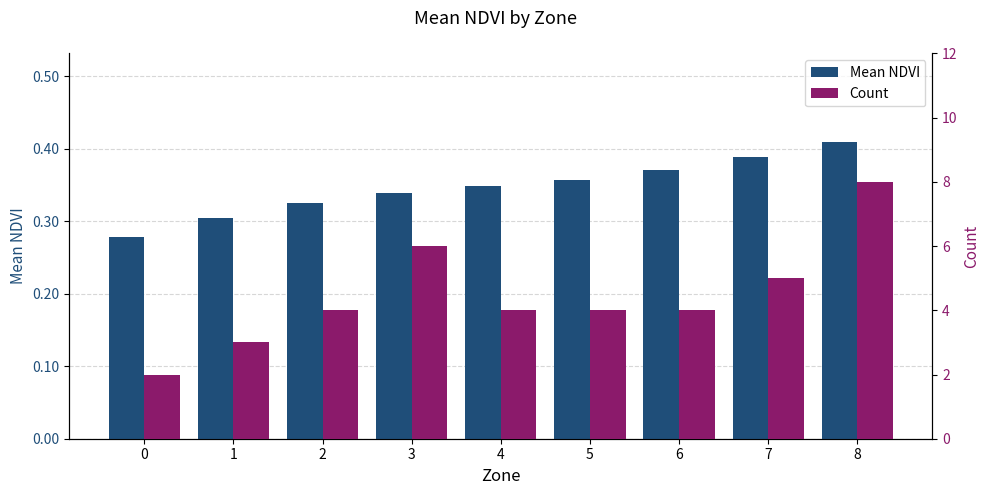

Is the value of Mean NDVI at 7 greater than the value of Count at 5?

No